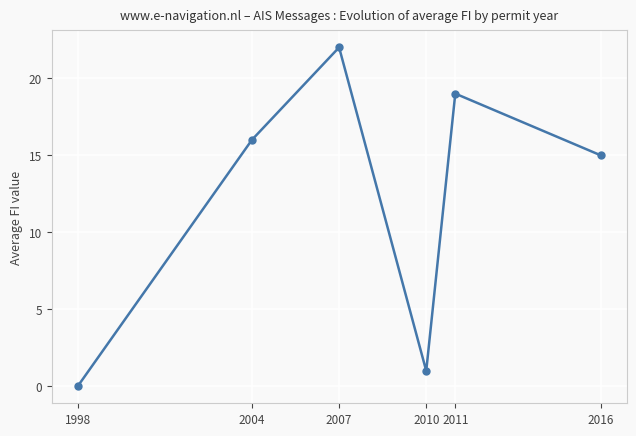

At which category does the data reach its first local valley?

2010